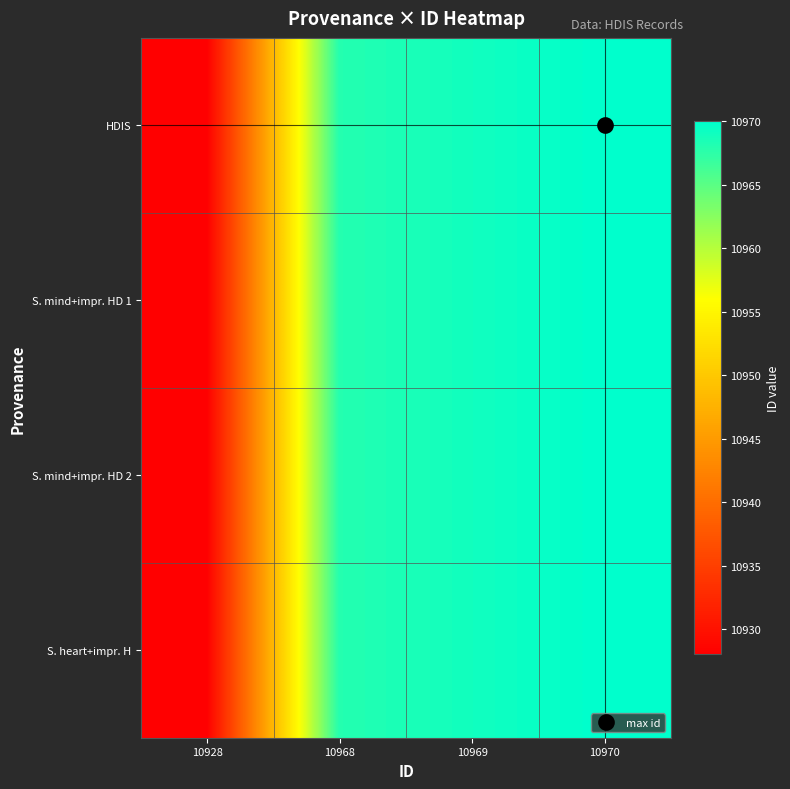

Reading right to left, list all the values displayed in this chart.

HDIS: 10970=10970	10969=10969	10968=10968	10928=10928
S. mind+impr. HD 1: 10970=10970	10969=10969	10968=10968	10928=10928
S. mind+impr. HD 2: 10970=10970	10969=10969	10968=10968	10928=10928
S. heart+impr. H: 10970=10970	10969=10969	10968=10968	10928=10928